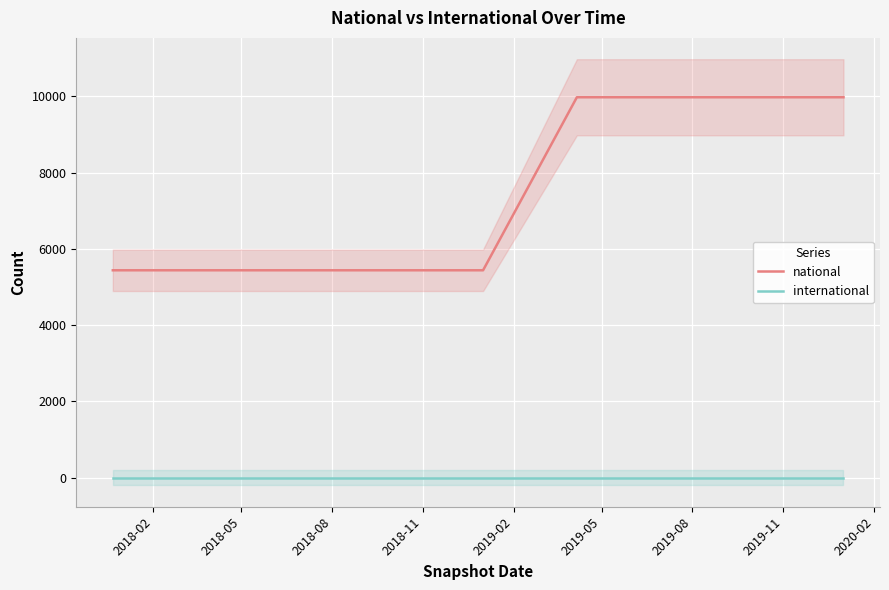

True or false: national and international intersect in this chart.

False